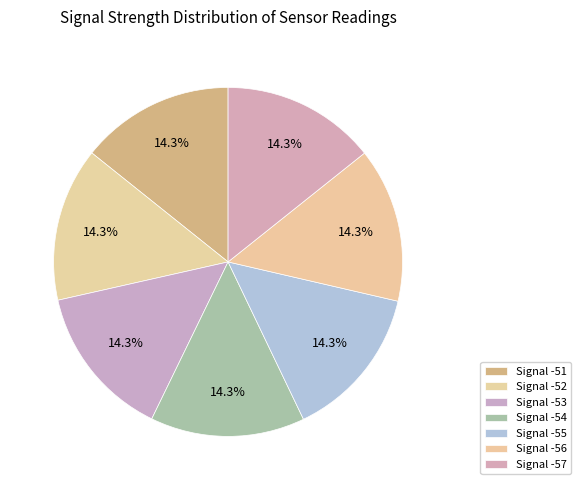

How many slices are in this pie chart?

7